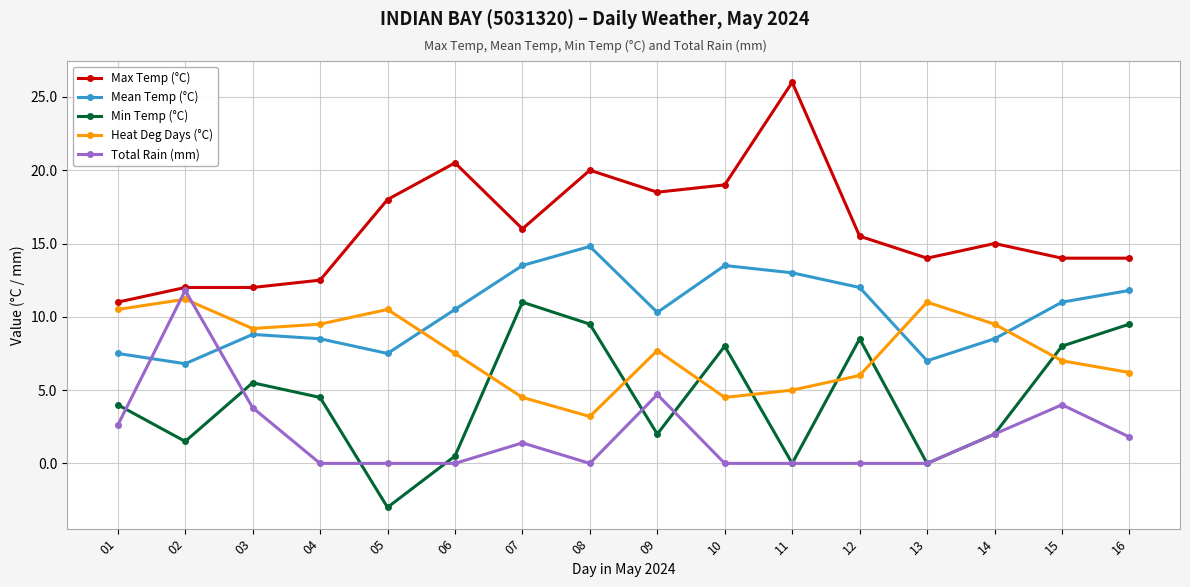

How many values in the Total Rain (mm) series exceed 1?

8